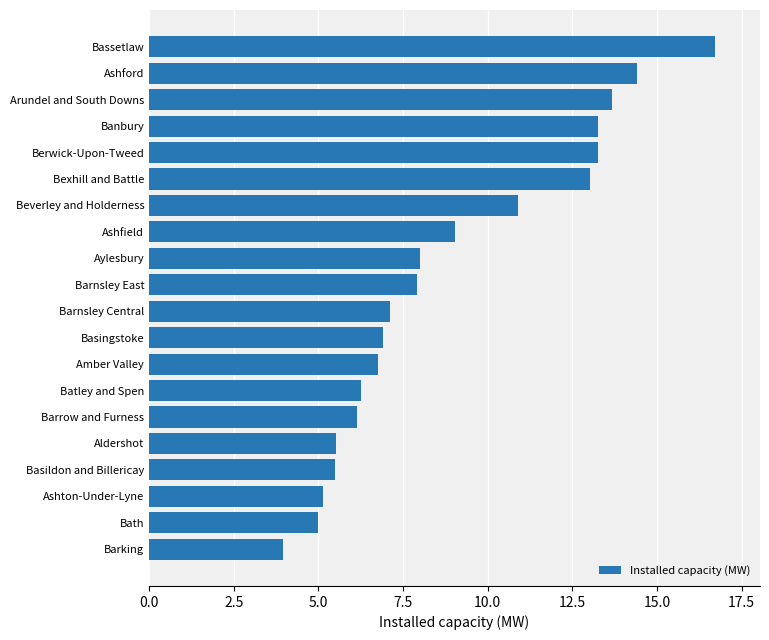

What is the sum of all values?

178.4